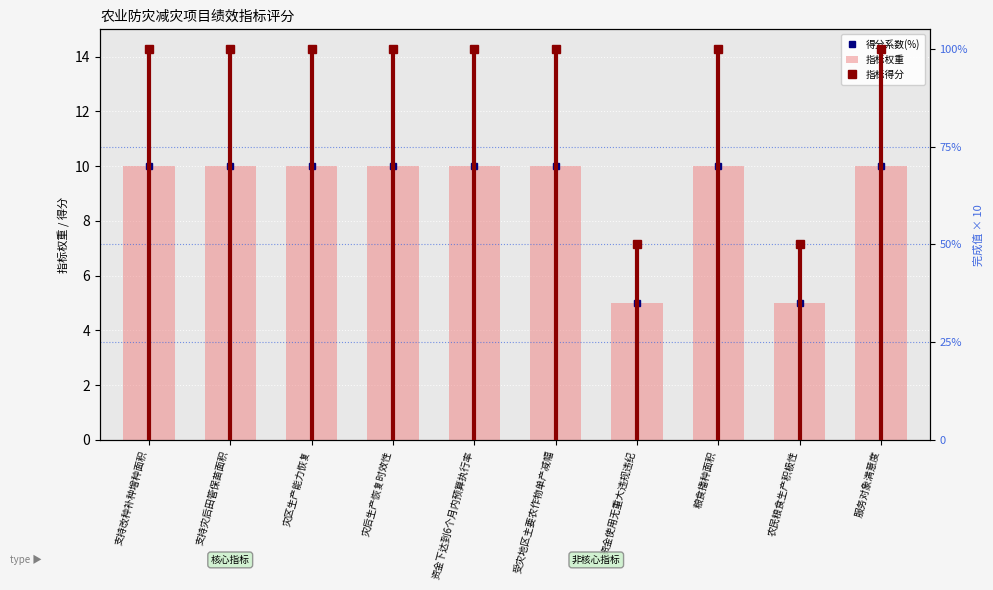

What position from the right is 资金下达到6个月内预算执行率?

6